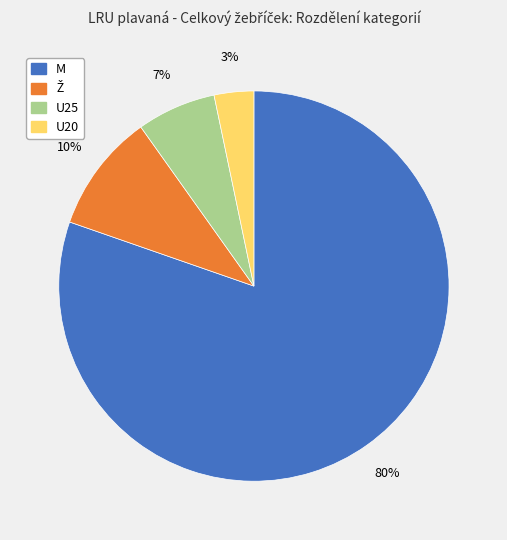

To the nearest percent, what percentage of the pie is M?

80%